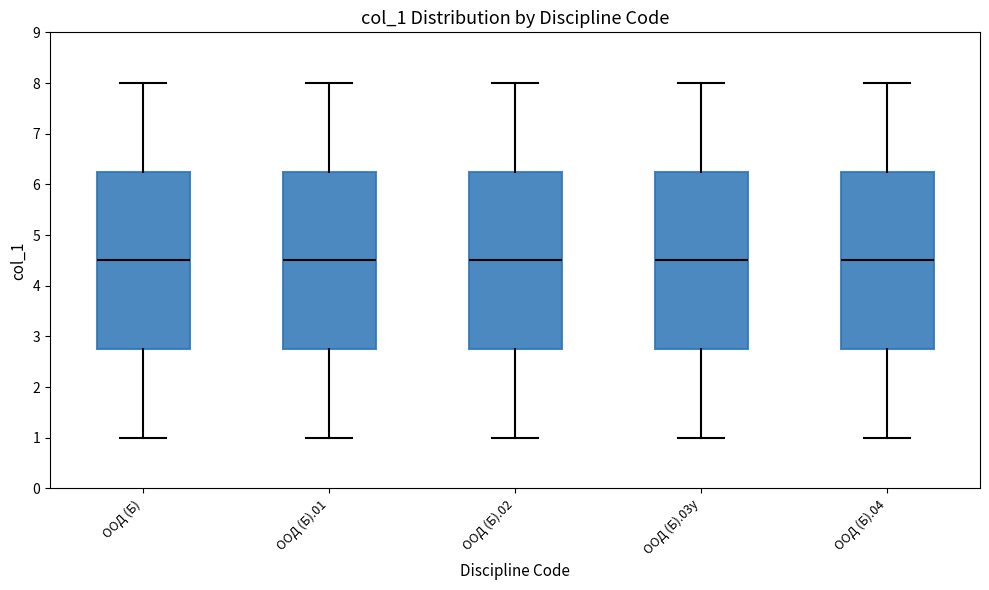

Reading left to right, read every box against the y-axis: the position of its median line, the range the box covers, and the ends of its whiskers. The values are not printed on the chart, so give them approximately, as read against the axis.

ООД (Б): median 4.5, box 2.8 to 6.3, whiskers 1.0 to 8.0
ООД (Б).01: median 4.5, box 2.8 to 6.3, whiskers 1.0 to 8.0
ООД (Б).02: median 4.5, box 2.8 to 6.3, whiskers 1.0 to 8.0
ООД (Б).03у: median 4.5, box 2.8 to 6.3, whiskers 1.0 to 8.0
ООД (Б).04: median 4.5, box 2.8 to 6.3, whiskers 1.0 to 8.0